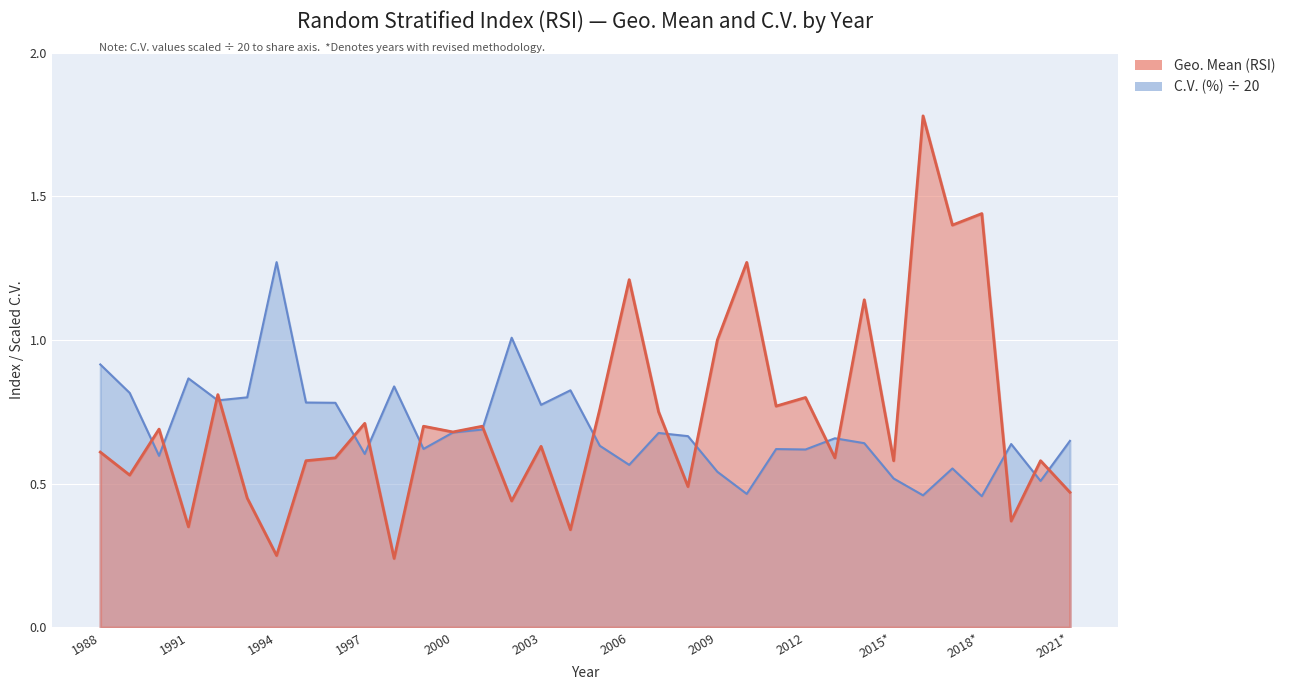

True or false: C.V. (%) has a value of 0.5 at 1998.

False